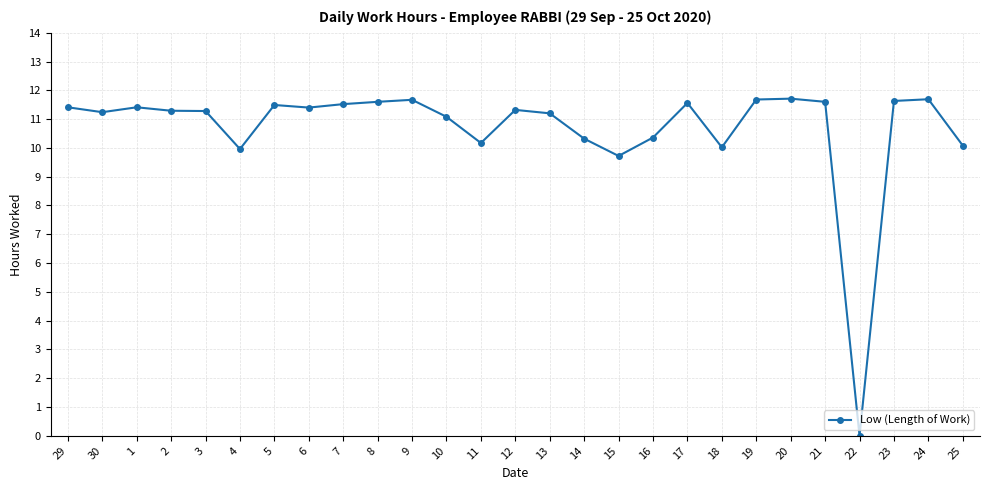

What is the maximum value shown in the chart?

11.7